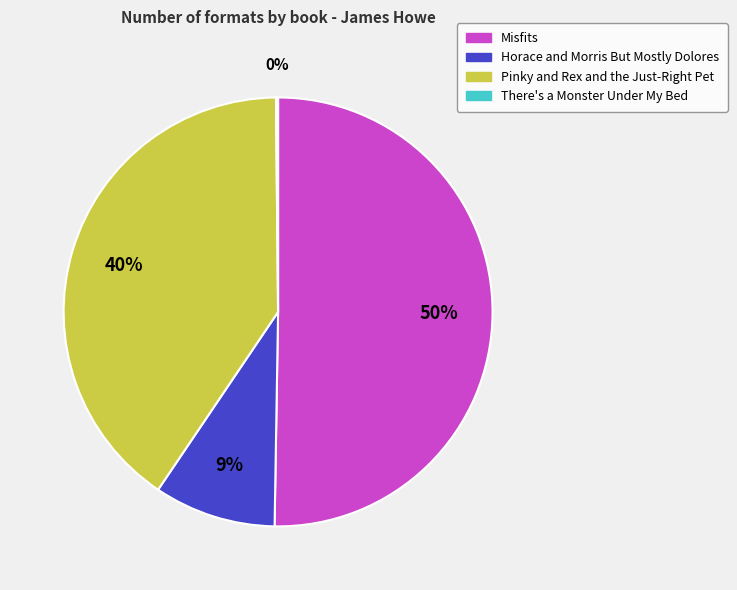

Which has a higher value, Horace and Morris But Mostly Dolores or Misfits?

Misfits